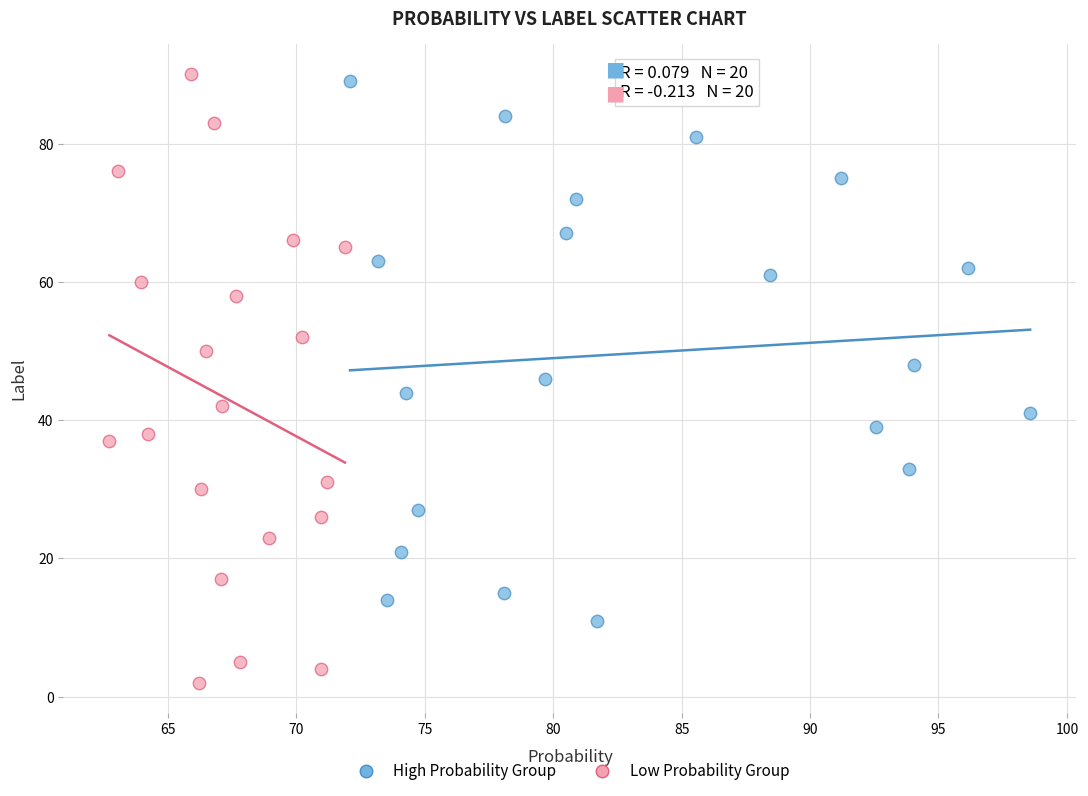

Which series contains the lowest Y value?

Low Probability Group